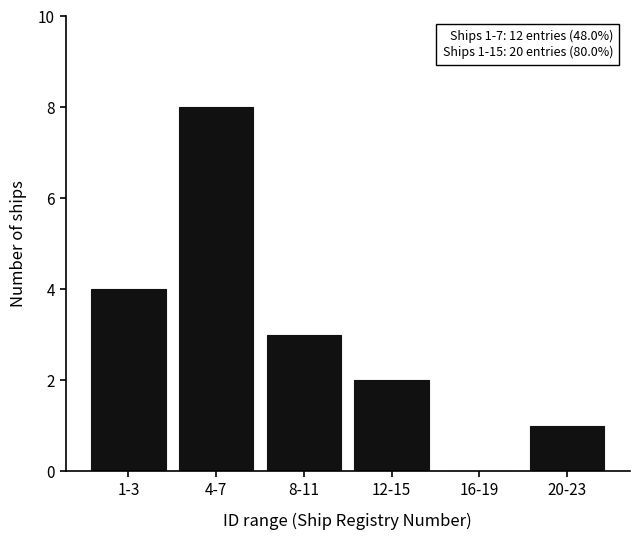

Reading left to right, what are all the values shown in this chart?

1-3=4	4-7=8	8-11=3	12-15=2	16-19=0	20-23=1